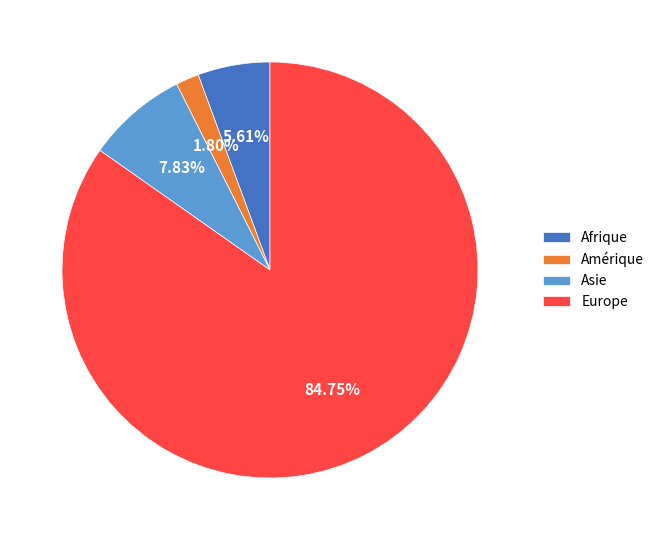

Is Europe the majority of the pie?

Yes